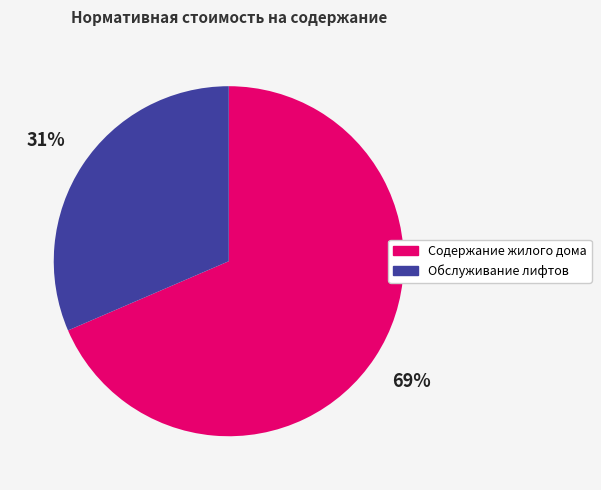

Approximately how many times larger is the value at Содержание жилого дома compared to Обслуживание лифтов?

2.2